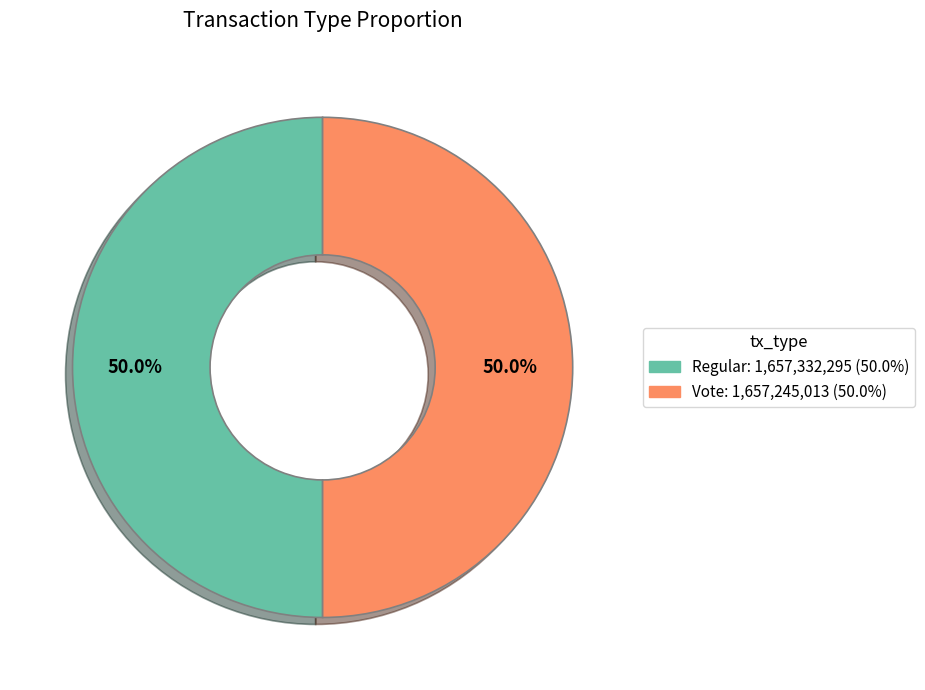

Combined, what portion of the pie is Regular and Vote?

100.0%